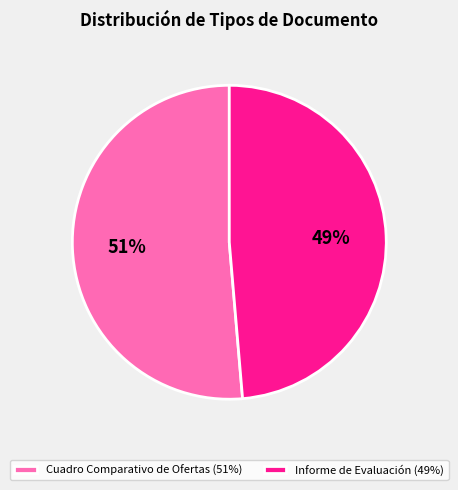

To the nearest percent, what is the combined percentage of Cuadro Comparativo de Ofertas and Informe de Evaluación?

100%